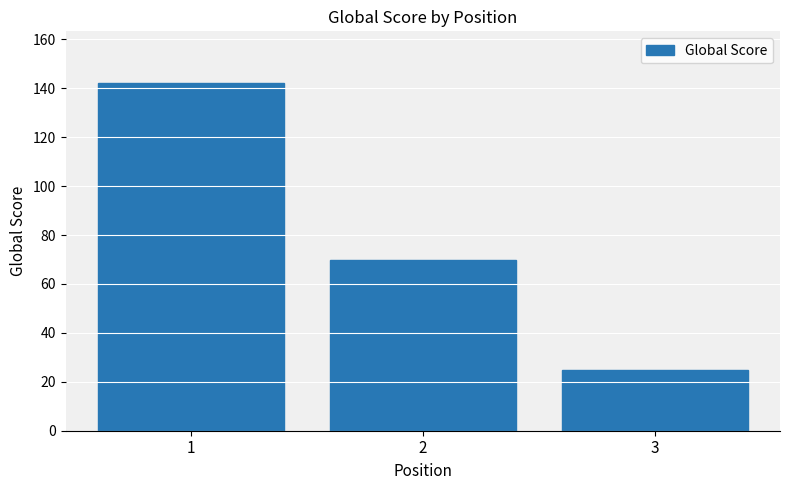

Which category has the lowest value across all series?

3